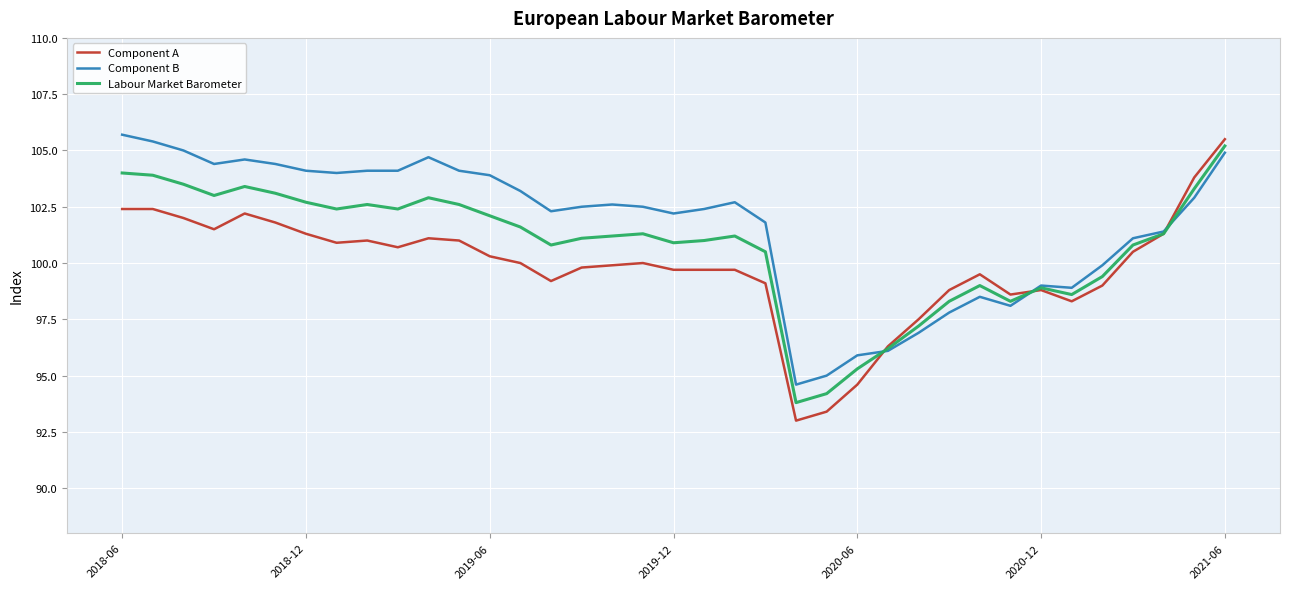

True or false: Component A has more than 2 interior local peaks.

True